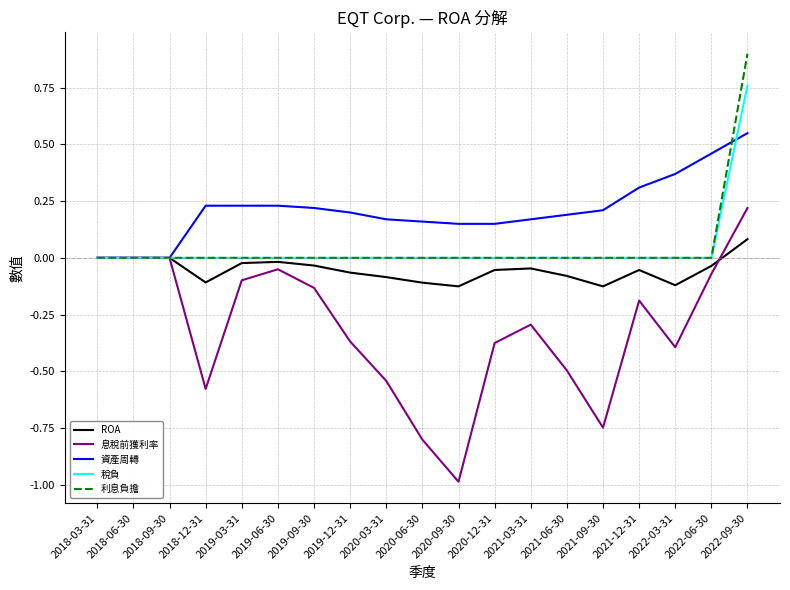

The 利息負擔 series shows 0.3 at 2022-03-31. True or false?

False